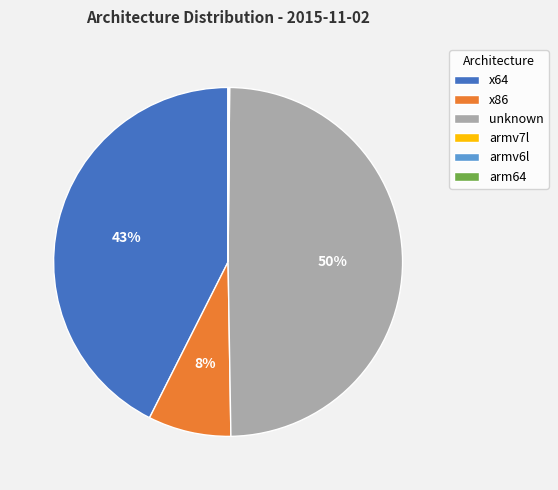

Between x86 and x64, which is larger?

x64